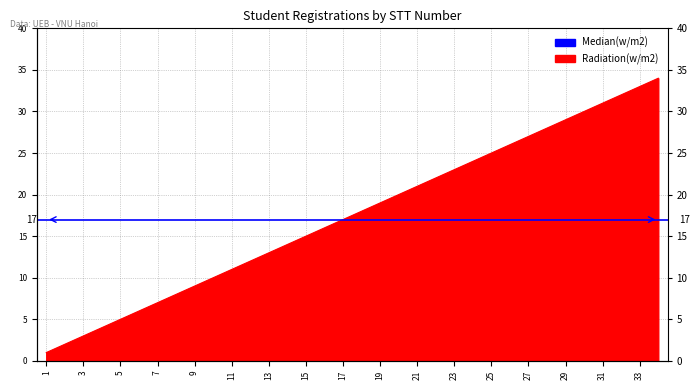

What is the ratio of the value at 9 to the value at 2?

4.5